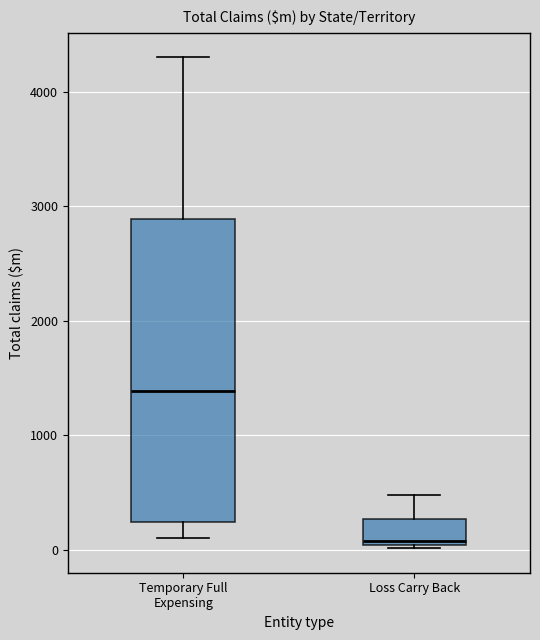

Comparing the boxes themselves (not the whiskers), which one is the tallest?

Temporary Full Expensing